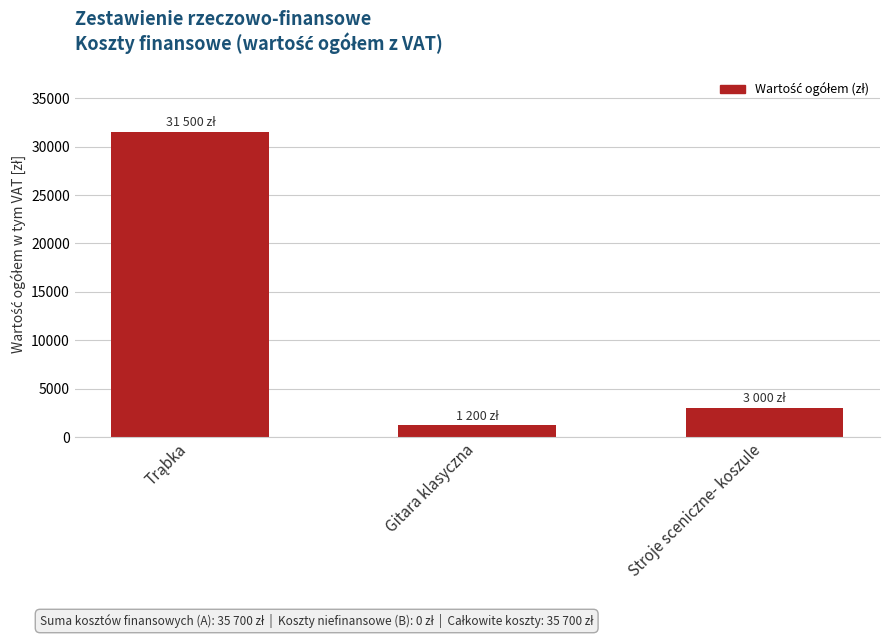

What is the smallest value displayed?

1200